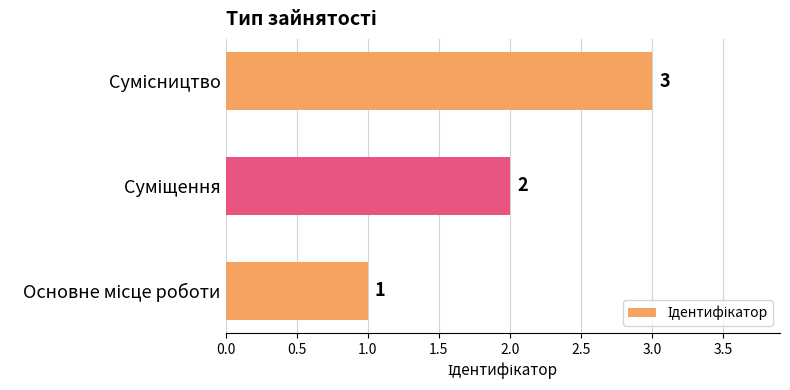

How many values are between 1 and 3?

3